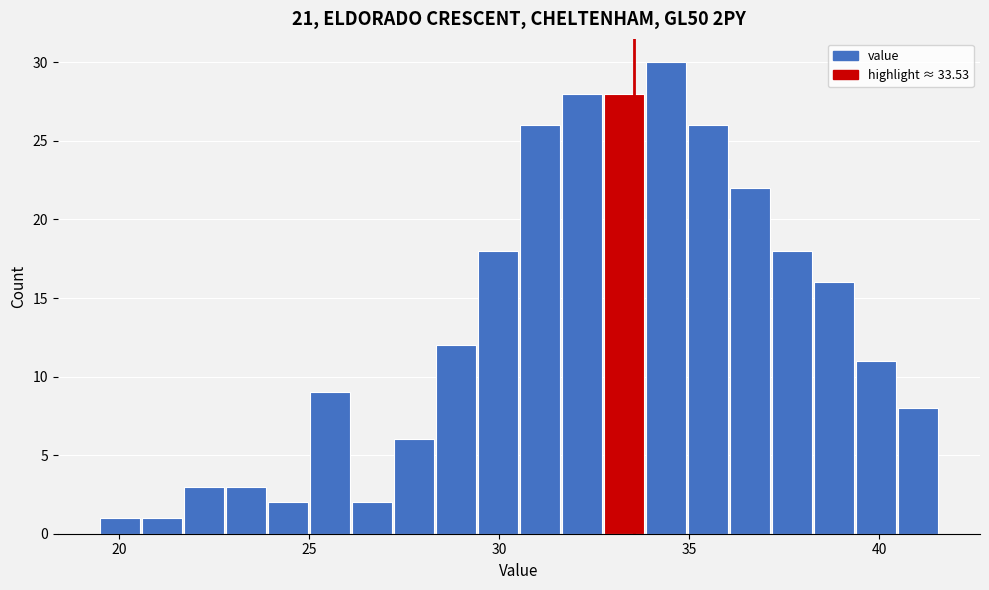

Around what value on the x-axis is the tallest bar? Give the approximate position of its centre, as read against the axis.

34.5